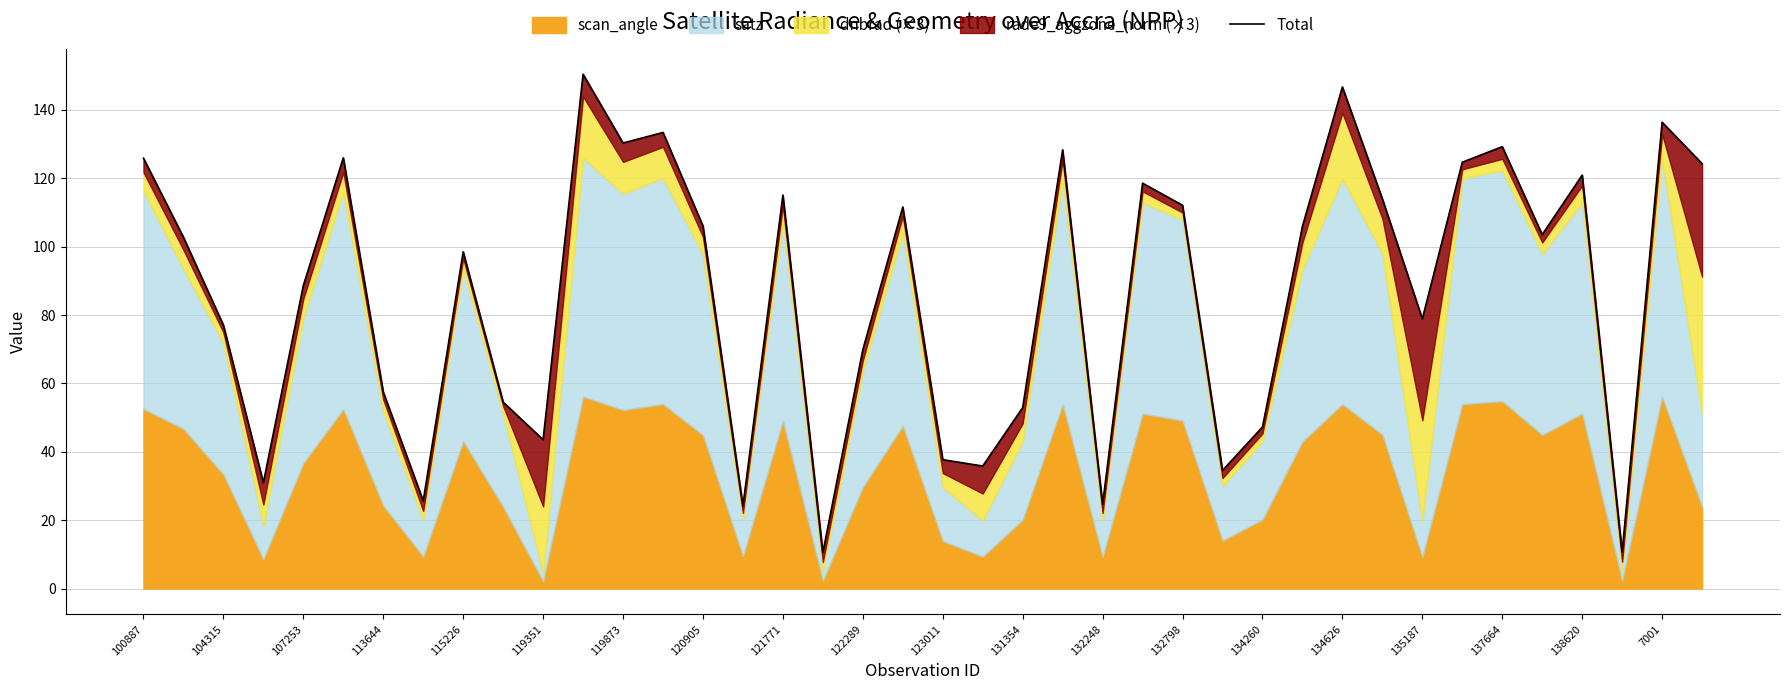

At which label does the data first exceed 103?

100887